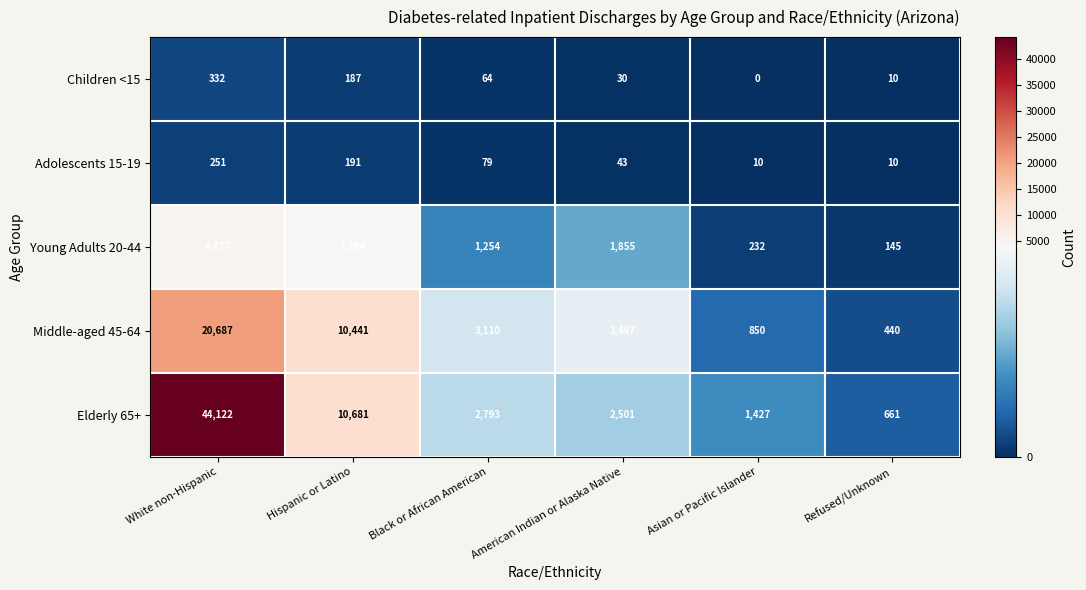

Rank the series by their maximum value, from highest to lowest.

Elderly 65+, Middle-aged 45-64, Young Adults 20-44, Children <15, Adolescents 15-19